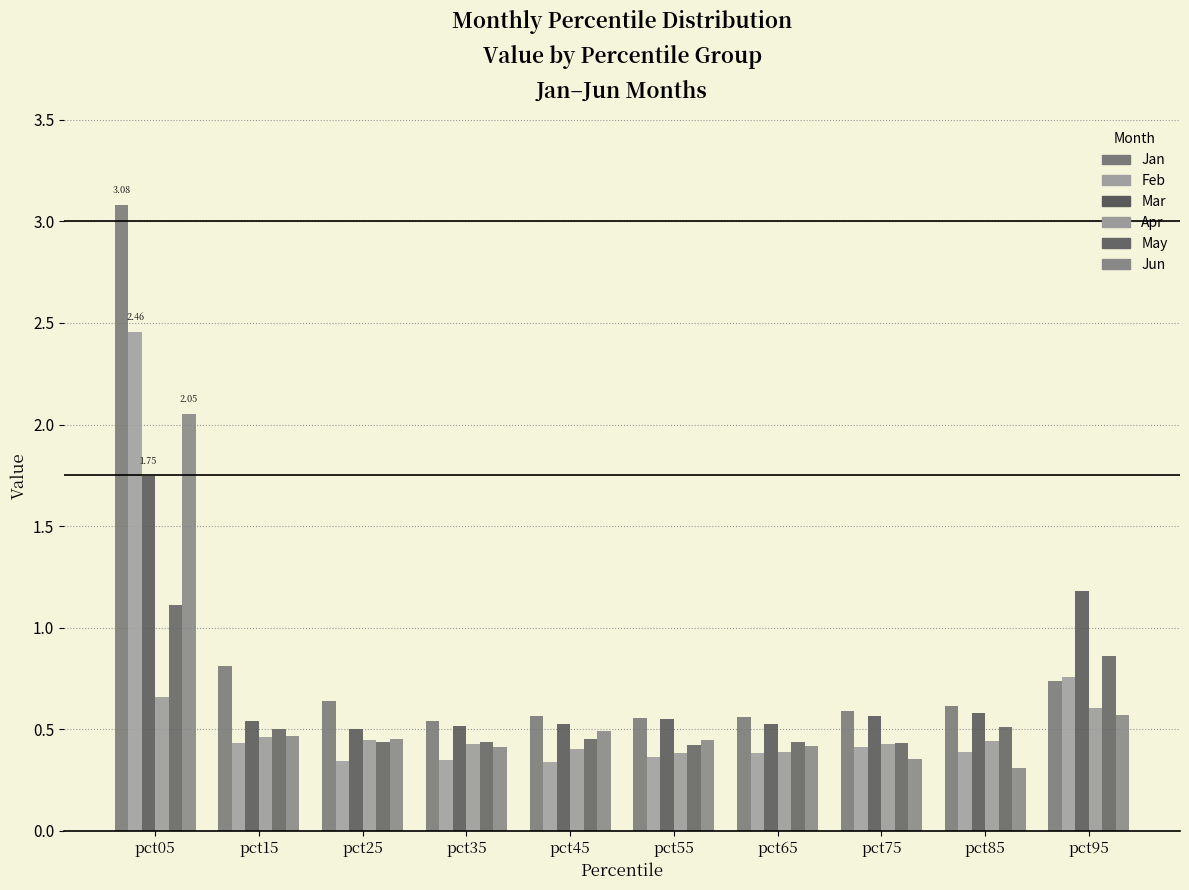

Is the value of Jun at pct95 greater than the value of Feb at pct15?

Yes